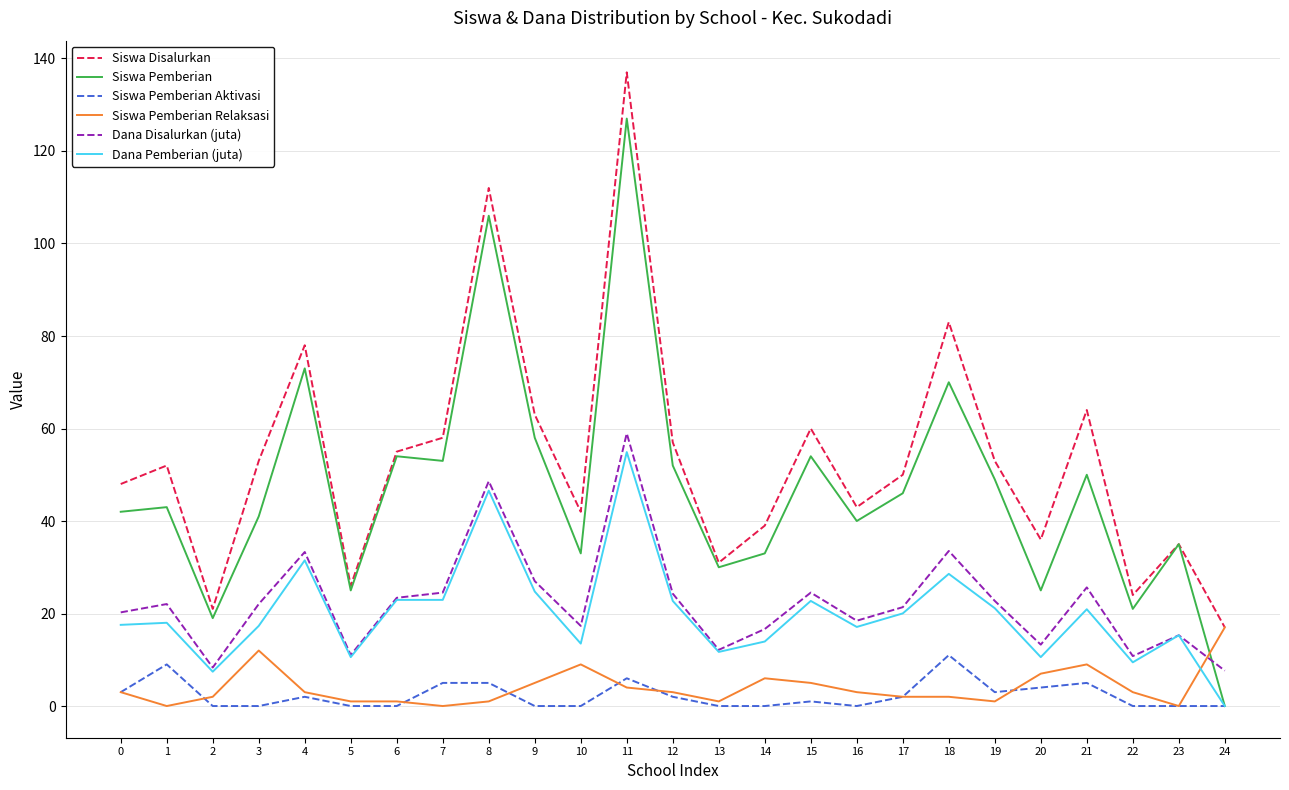

What value does the Dana Disalurkan (juta) series have at 11?

59.0